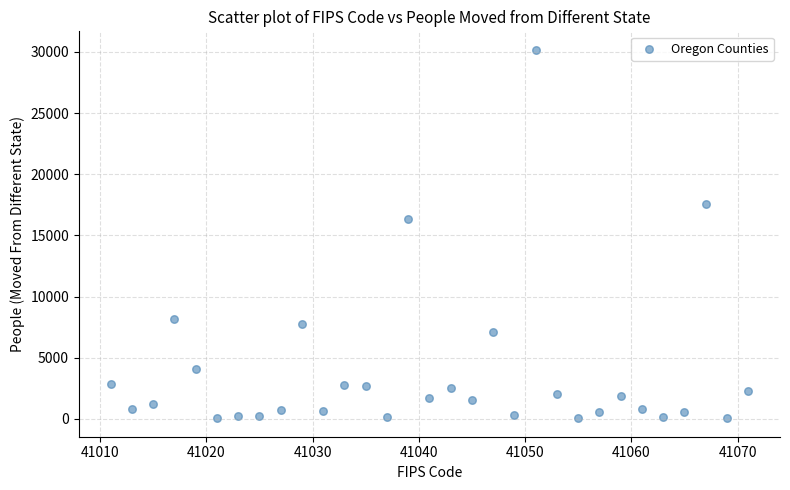

What is the range of X values (max minus min)?

60